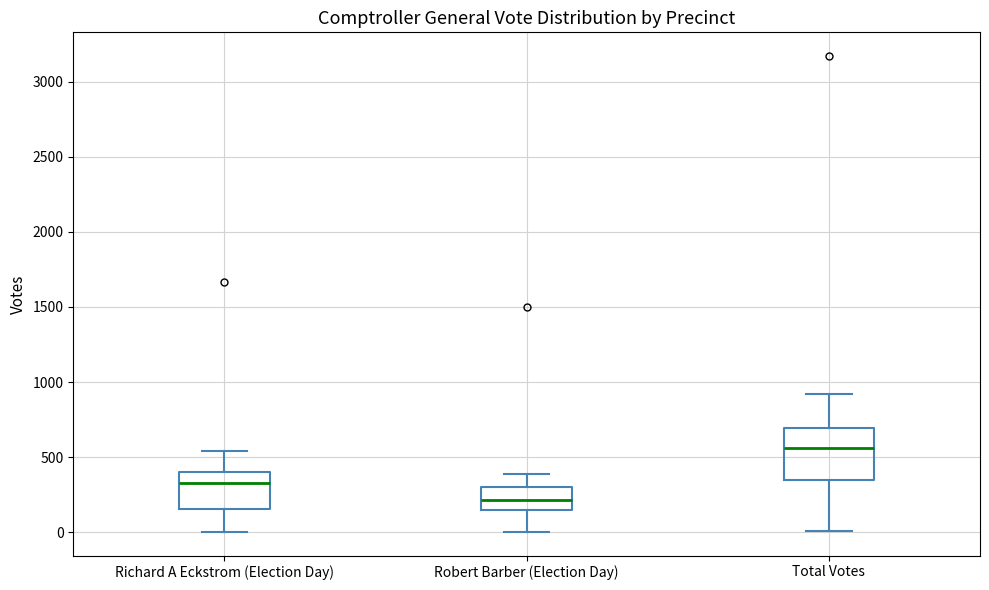

Which box's median line is the highest?

Total Votes